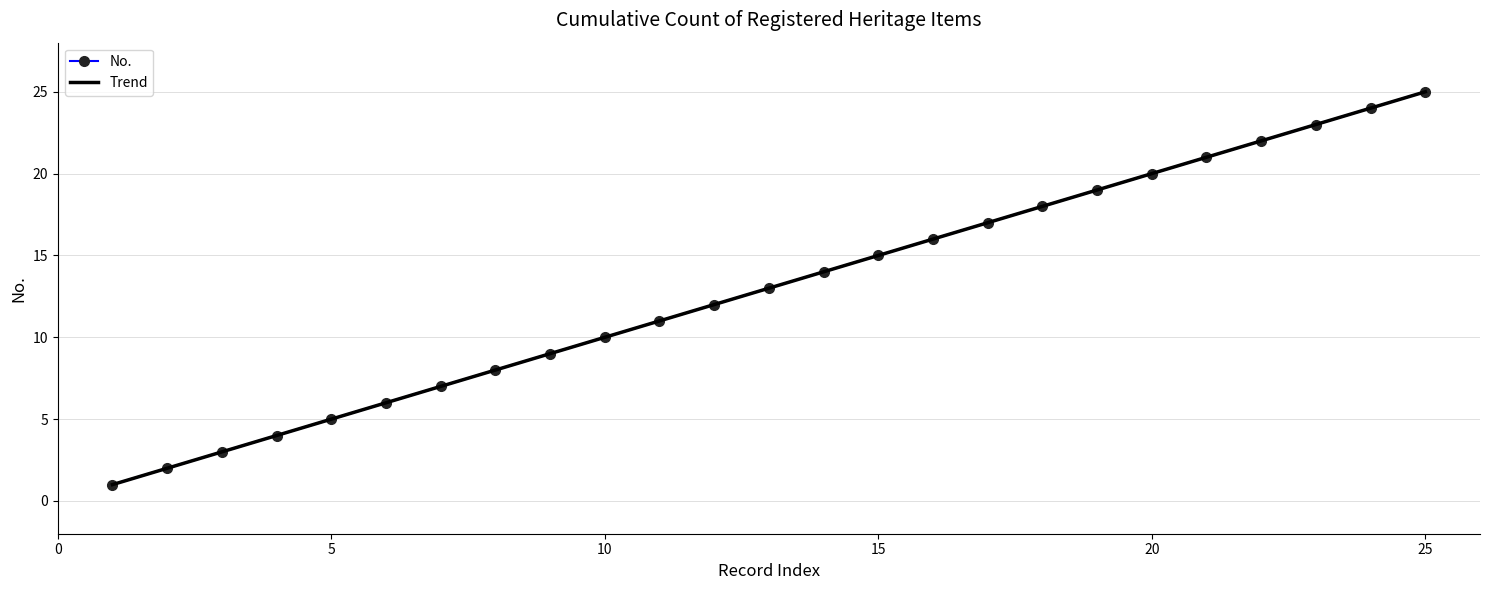

True or false: Trend has more than 1 interior local peaks.

False